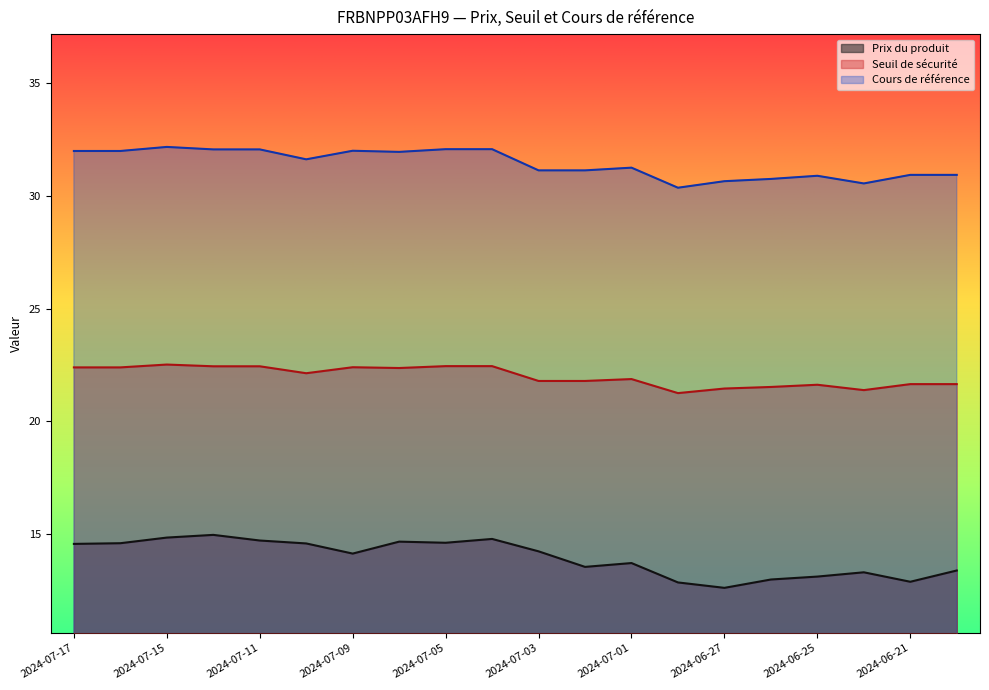

Is it true that Seuil de sécurité equals 6.1 at 2024-07-16?

False